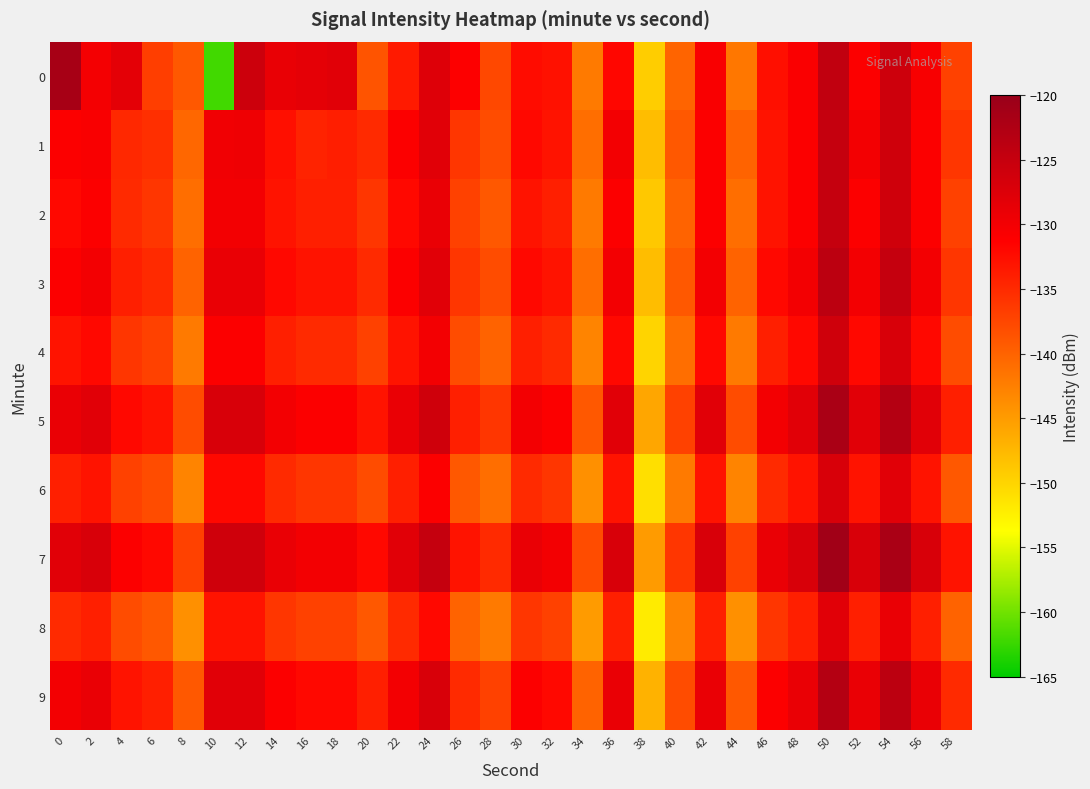

Which has a higher value, 50 or 42?

50